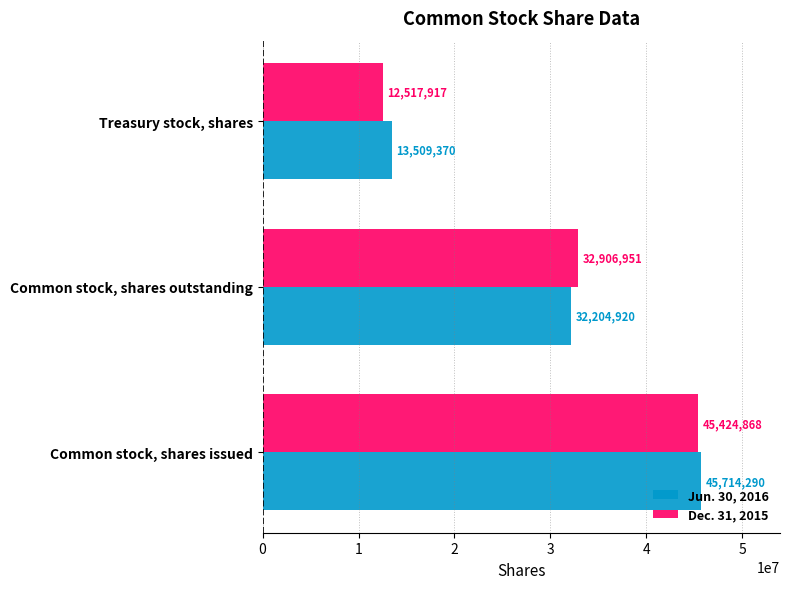

What is the minimum value for Dec. 31, 2015?

12517917